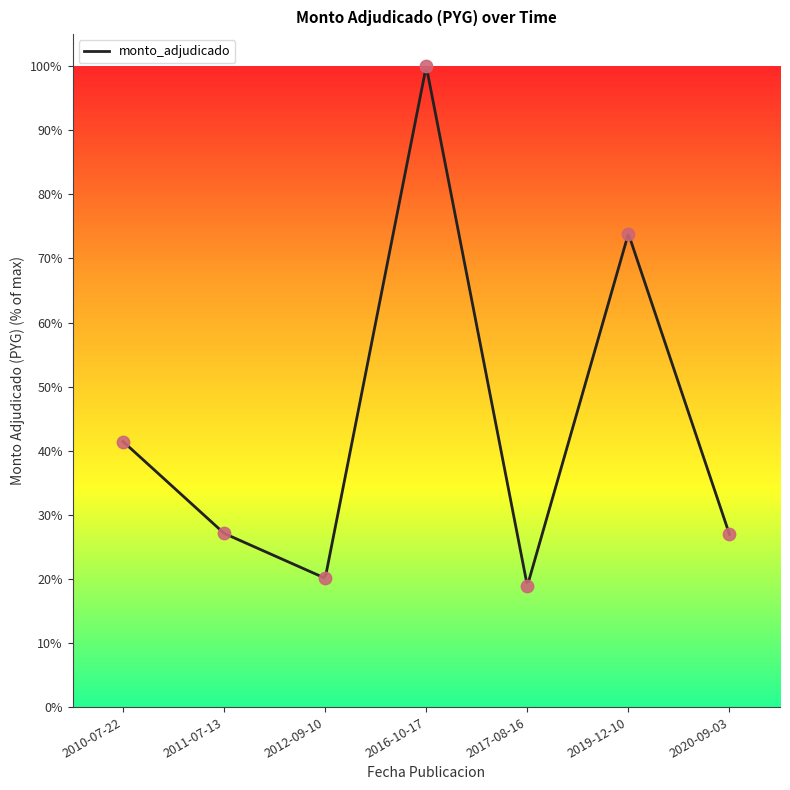

Which has a higher value, 2017-08-16 or 2010-07-22?

2010-07-22